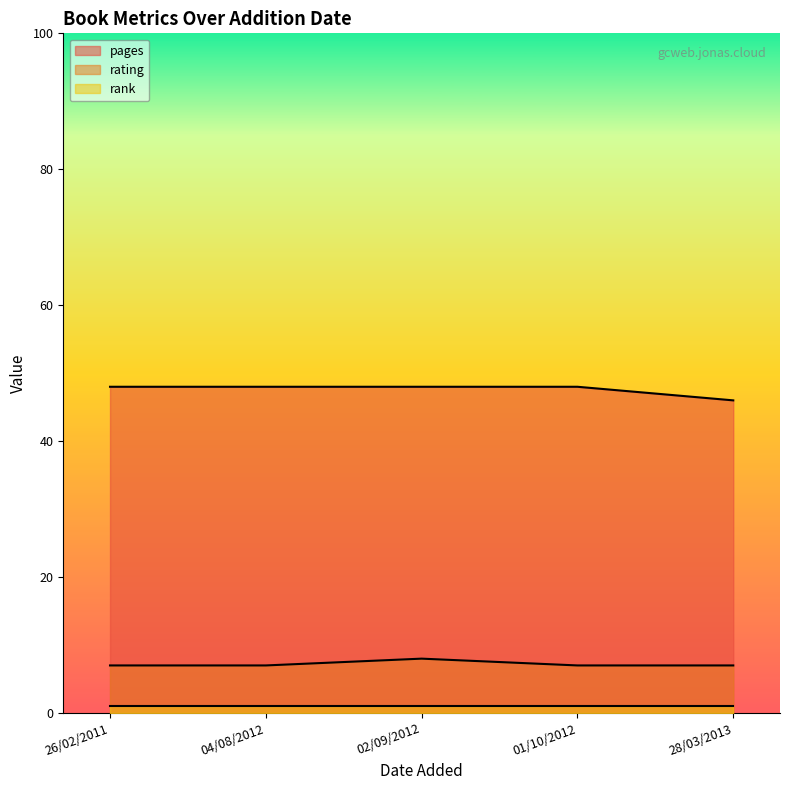

True or false: rating has more than 0 interior local peaks.

True